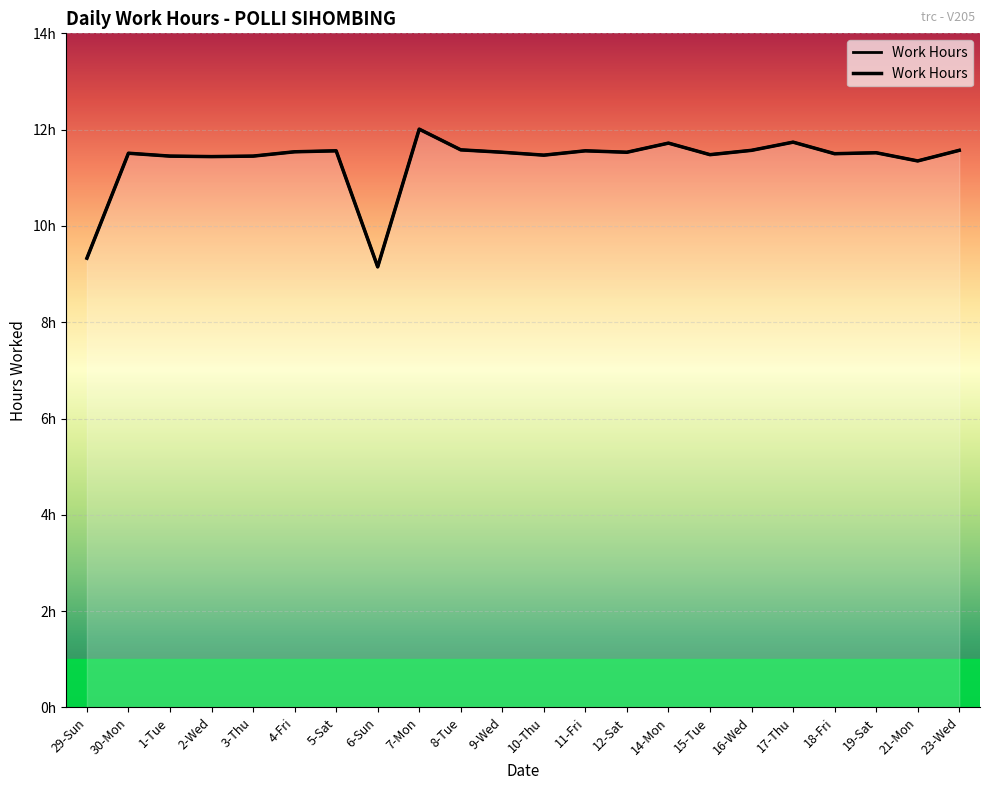

Reading left to right, list all the values displayed in this chart.

29-Sun=9.3	30-Mon=11.5	1-Tue=11.4	2-Wed=11.4	3-Thu=11.4	4-Fri=11.5	5-Sat=11.6	6-Sun=9.2	7-Mon=12.0	8-Tue=11.6	9-Wed=11.5	10-Thu=11.5	11-Fri=11.6	12-Sat=11.5	14-Mon=11.7	15-Tue=11.5	16-Wed=11.6	17-Thu=11.7	18-Fri=11.5	19-Sat=11.5	21-Mon=11.3	23-Wed=11.6